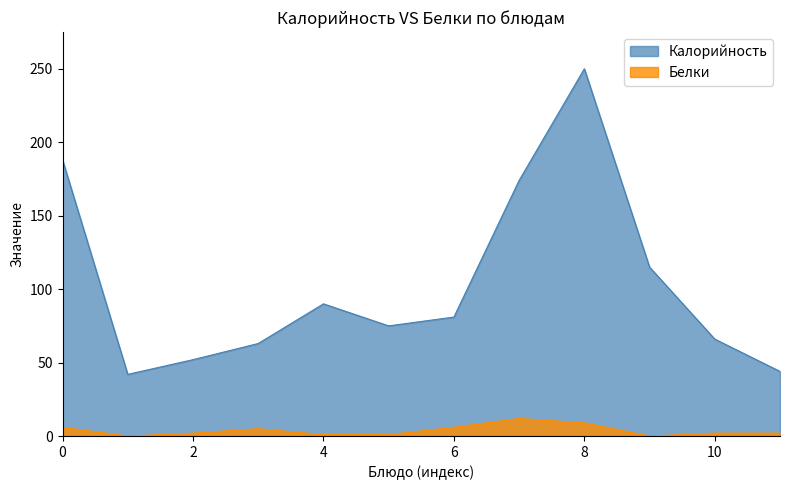

How many interior local peaks does the Калорийность series have?

2